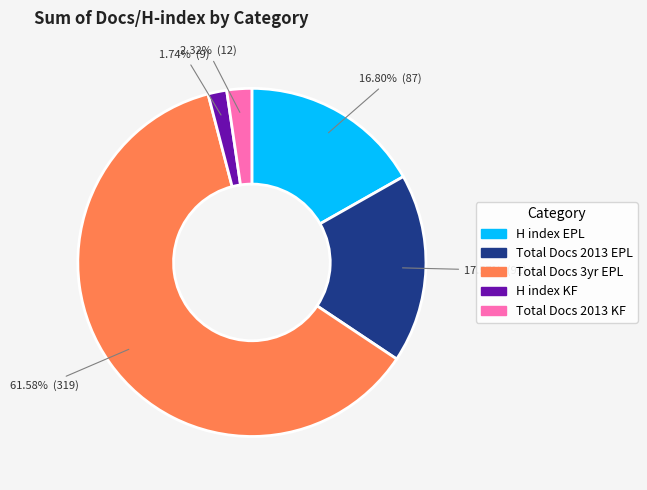

Is there a majority slice in this chart?

Yes